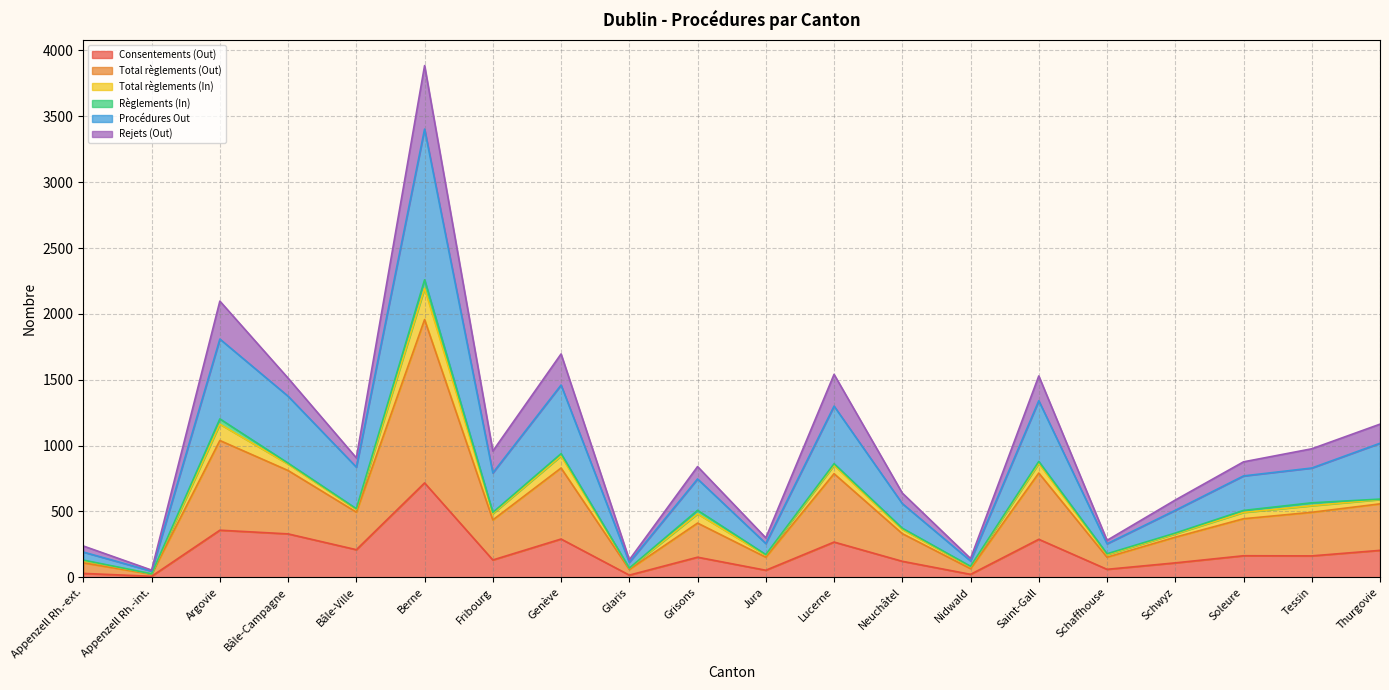

Where does the Total règlements (Out) series first go above 907?

Argovie